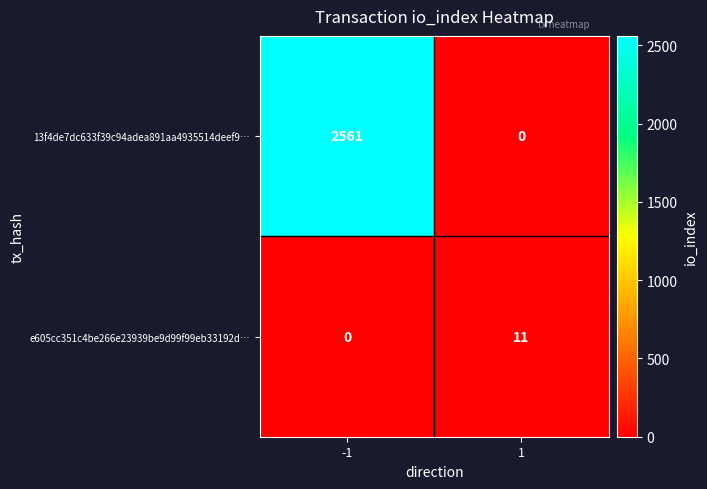

Which series has the largest total across all categories?

13f4de7dc633f39c94adea891aa4935514deef9…